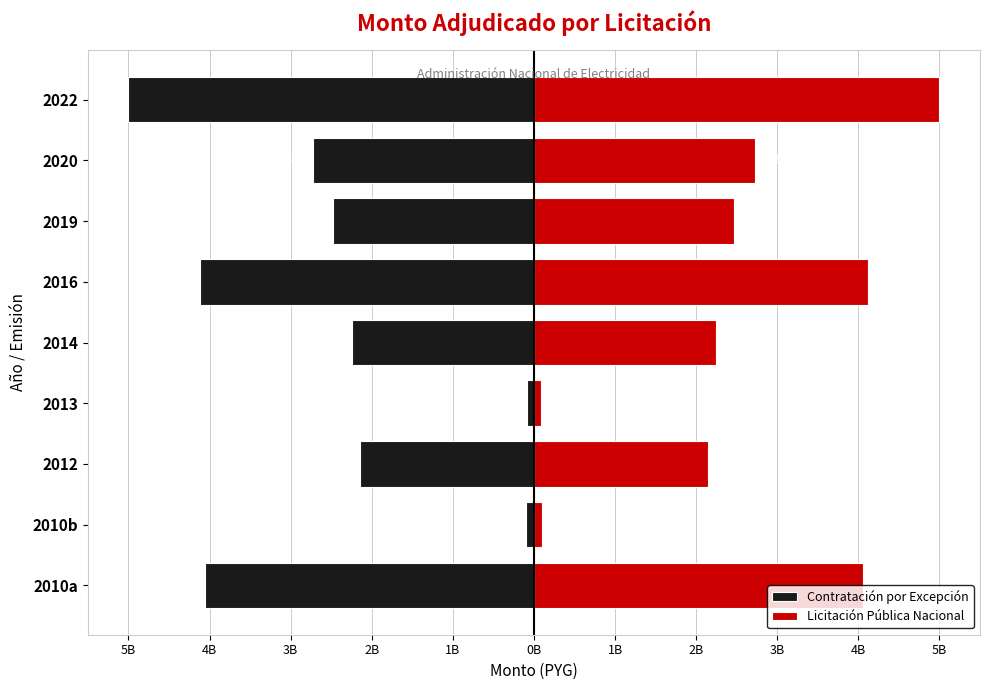

Are the bars grouped side by side (vs. stacked)?

Yes